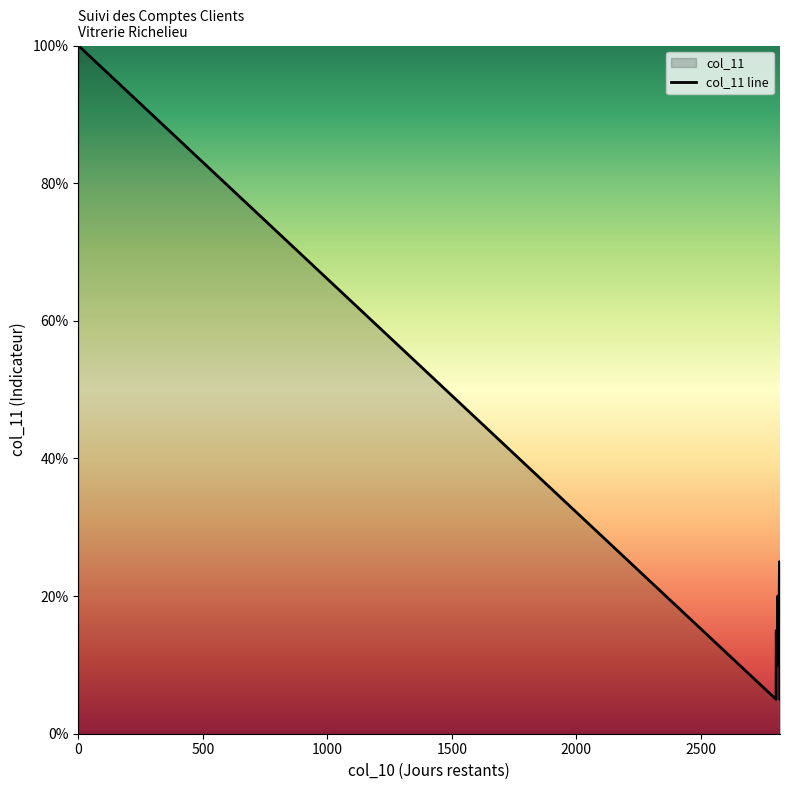

What is the maximum value shown in the chart?

100